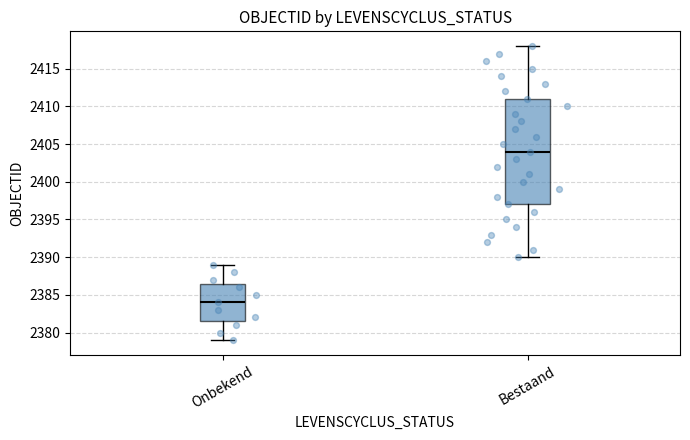

Reading left to right, read every box against the y-axis: the position of its median line, the range the box covers, and the ends of its whiskers. The values are not printed on the chart, so give them approximately, as read against the axis.

Onbekend: median 2384.0, box 2381.5 to 2386.5, whiskers 2379.0 to 2389.0
Bestaand: median 2404.0, box 2397.0 to 2411.0, whiskers 2390.0 to 2418.0